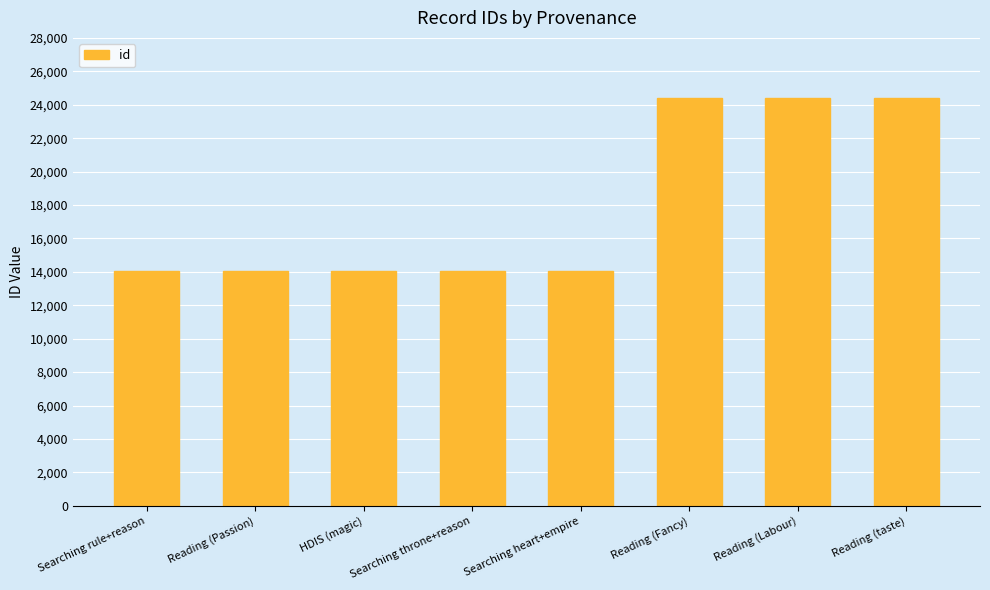

What is the value of the 8th bar from the left?

24415